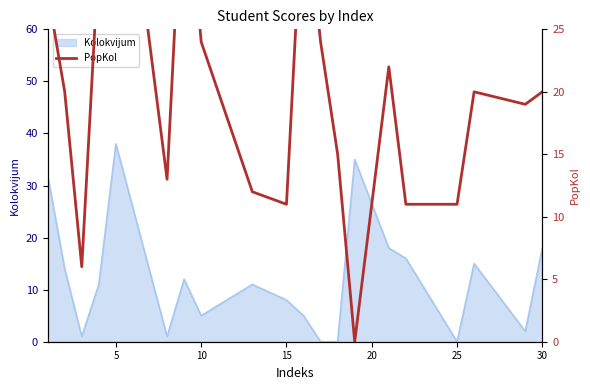

The value of Kolokvijum at 15 is 5. True or false?

False